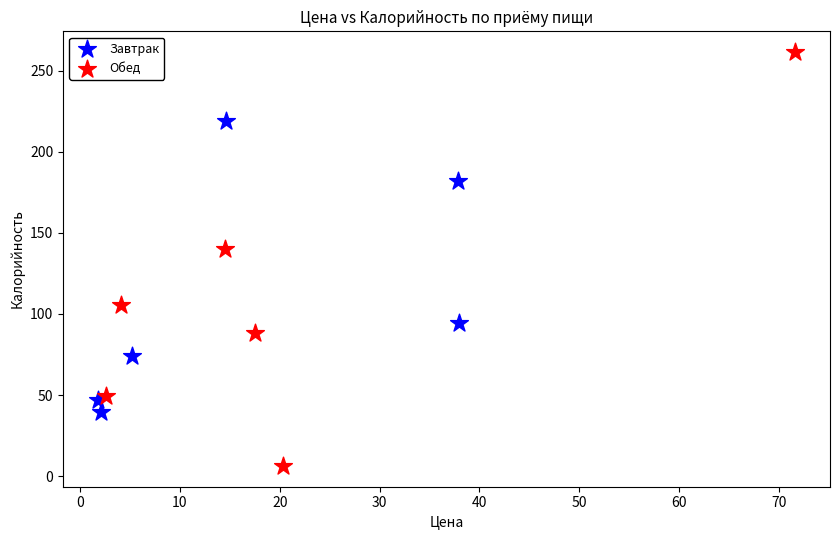

Which series has the largest Y range (max minus min)?

Обед